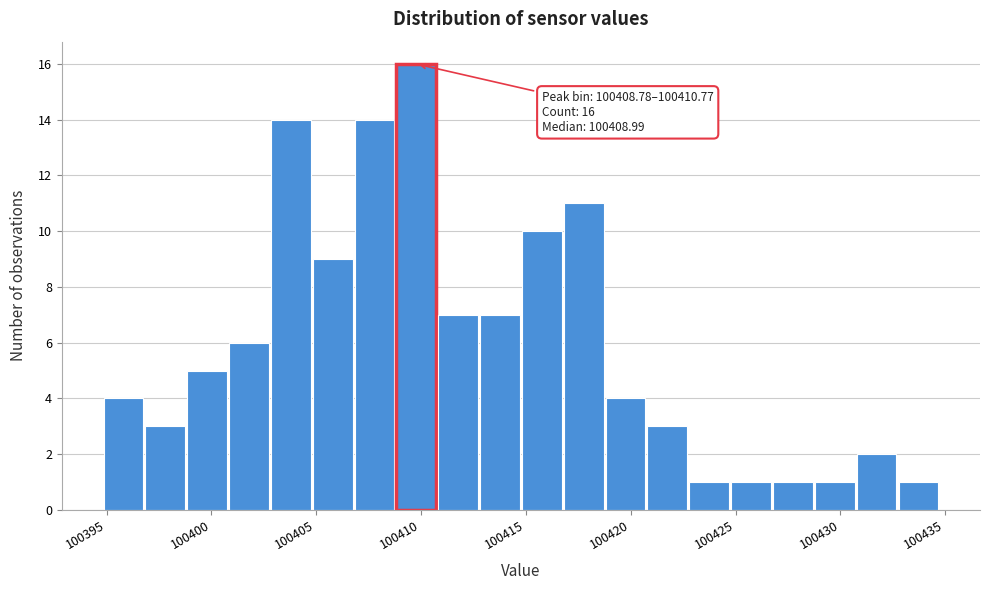

Read against the x-axis, roughly where is the centre of the tallest bar?

100410.0